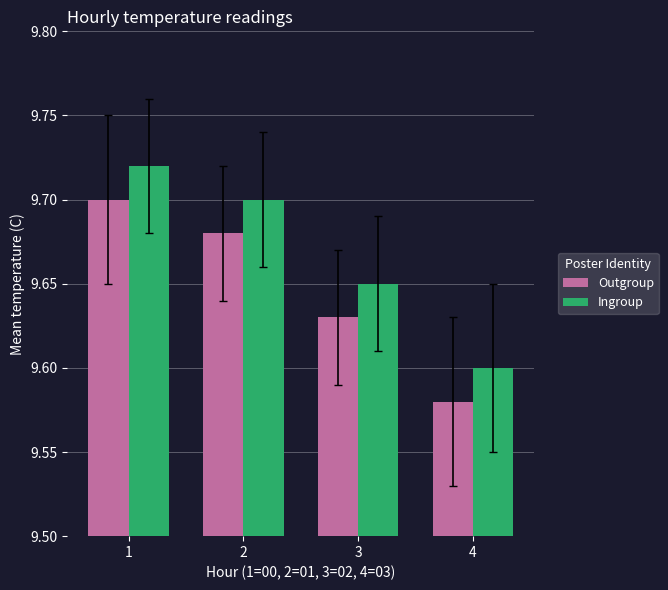

What is the sum of the Ingroup values at 3 and 1?

19.4